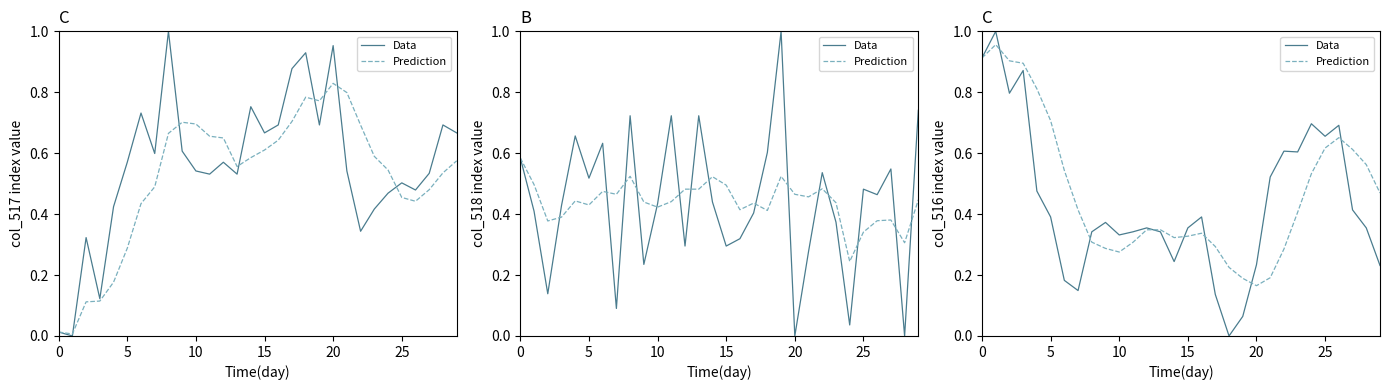

Read the Prediction value at 15.

0.3